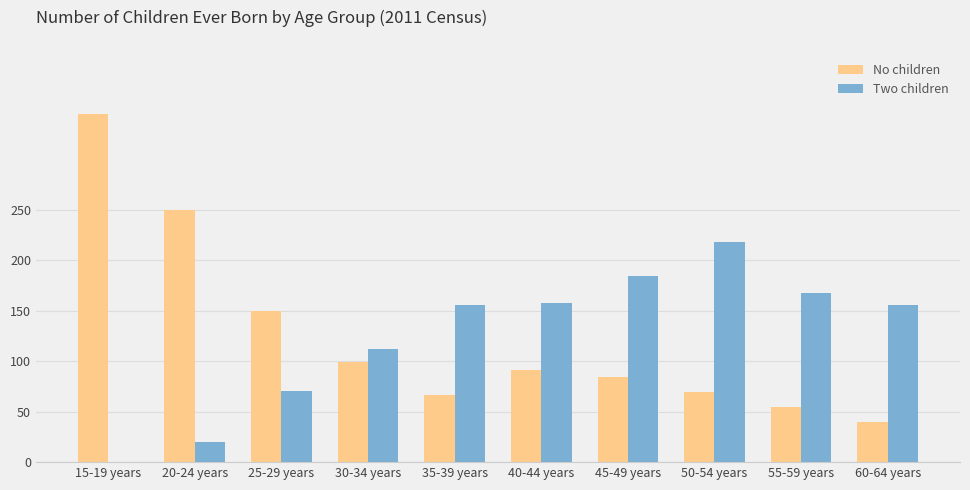

Where does the No children series first go above 91?

15-19 years